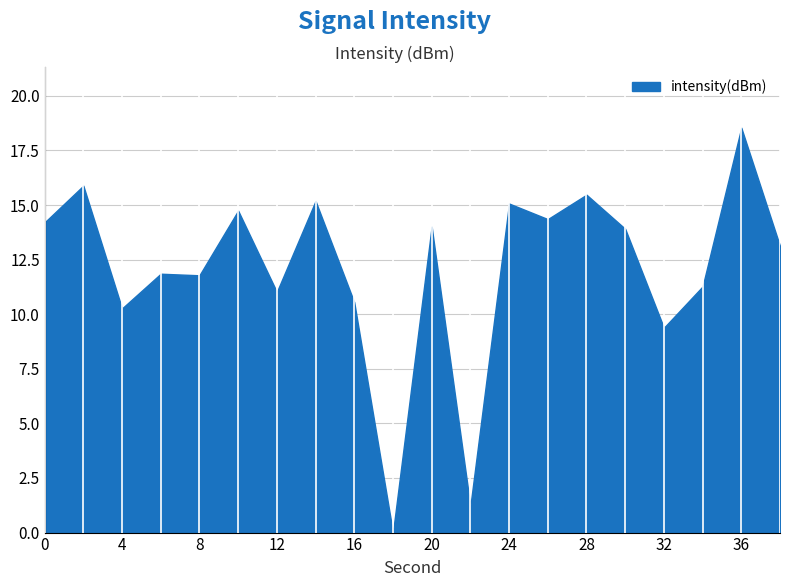

What is the sum of all values?

241.8